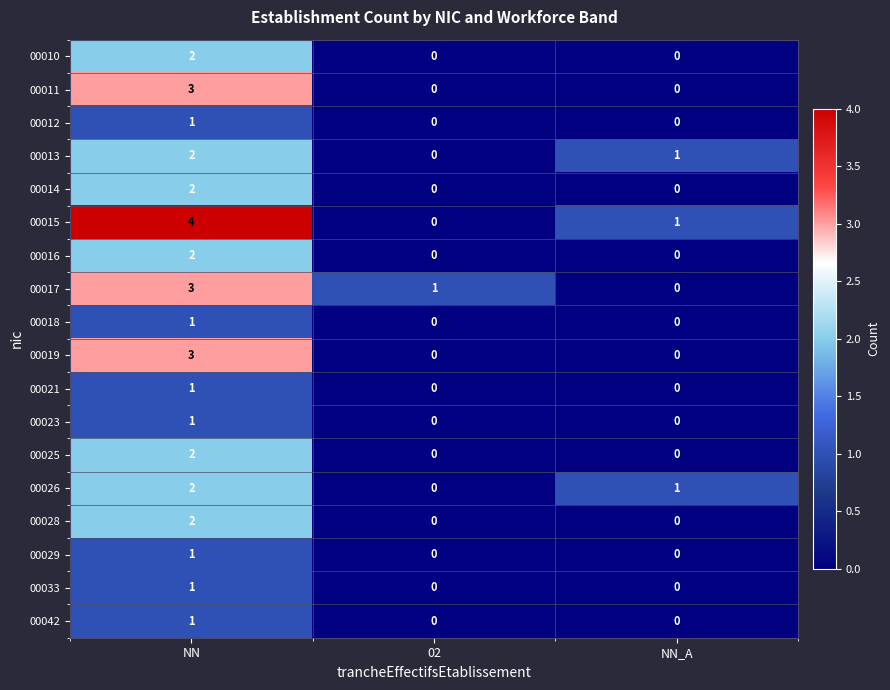

What is the maximum value shown in the chart?

4